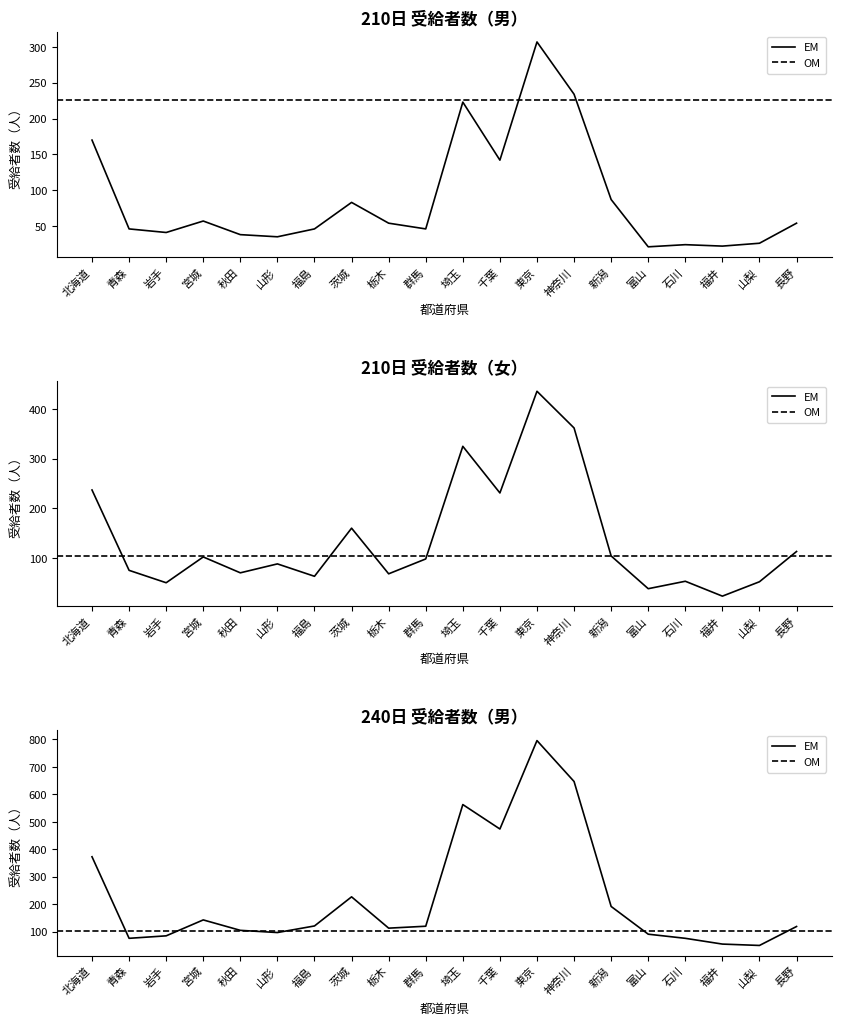

Which series has the largest total across all categories?

240日計(男)